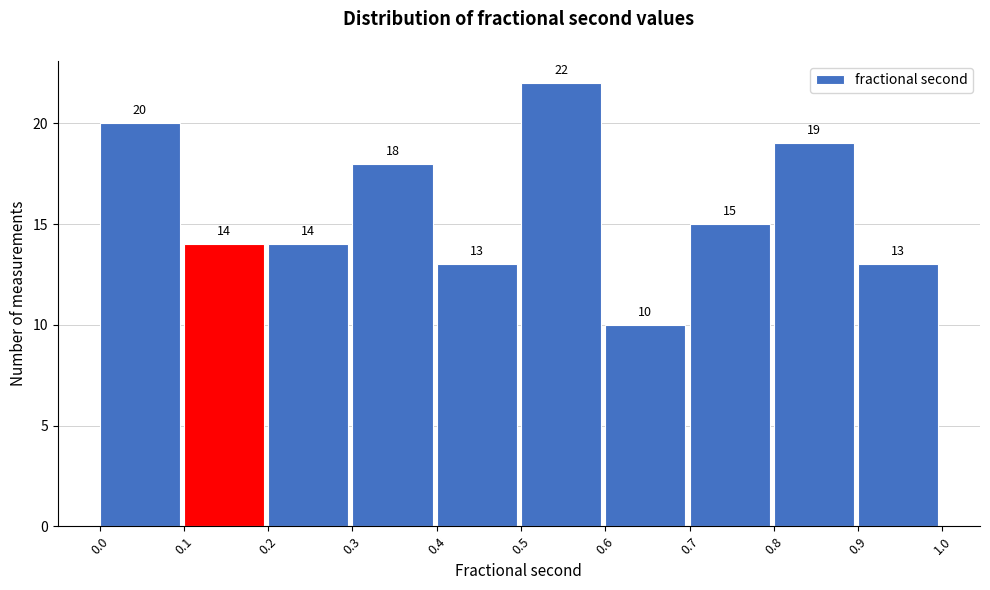

How tall is the bar that spans 0.9 to 1.0 on the x-axis?

13